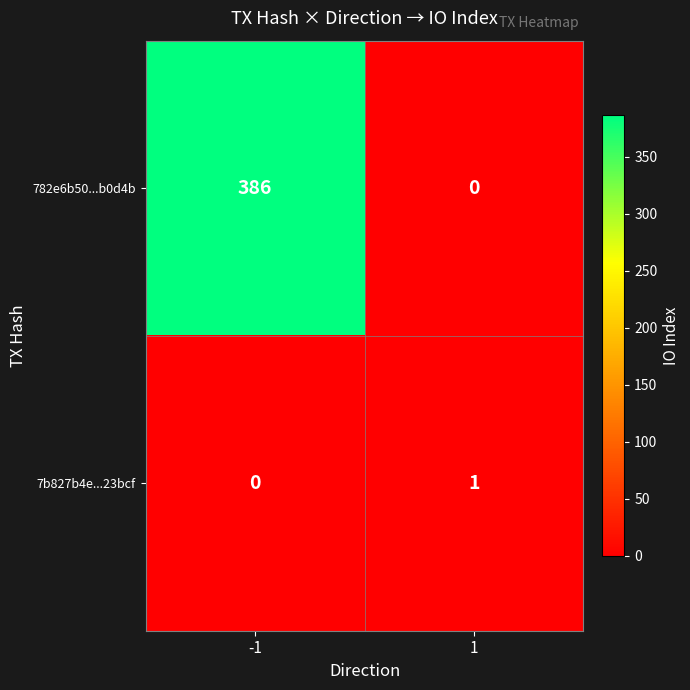

What is the sum of the 782e6b50...b0d4b values at 1 and -1?

386